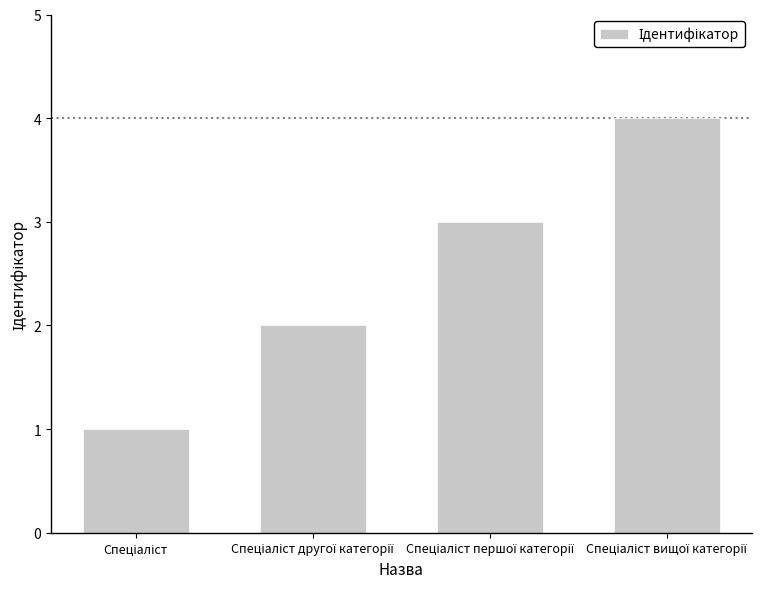

Reading right to left, transcribe all the data shown in this chart.

4	3	2	1